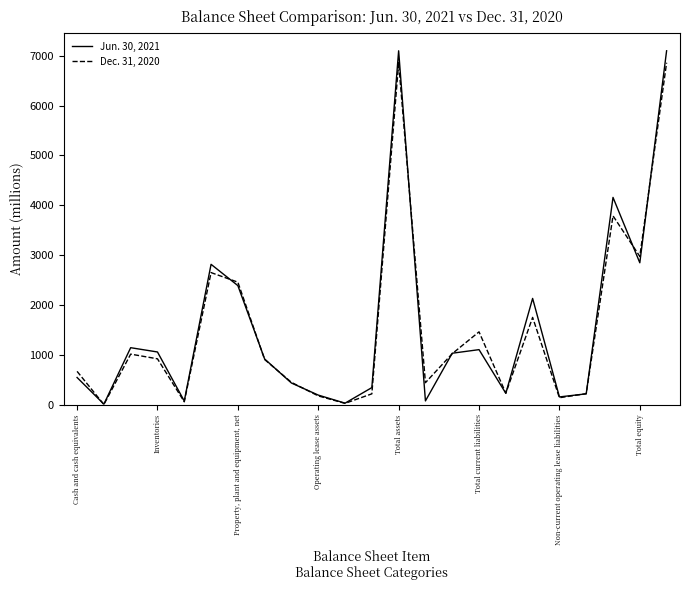

List the series in order of their overall mean, lowest first.

Dec. 31, 2020, Jun. 30, 2021